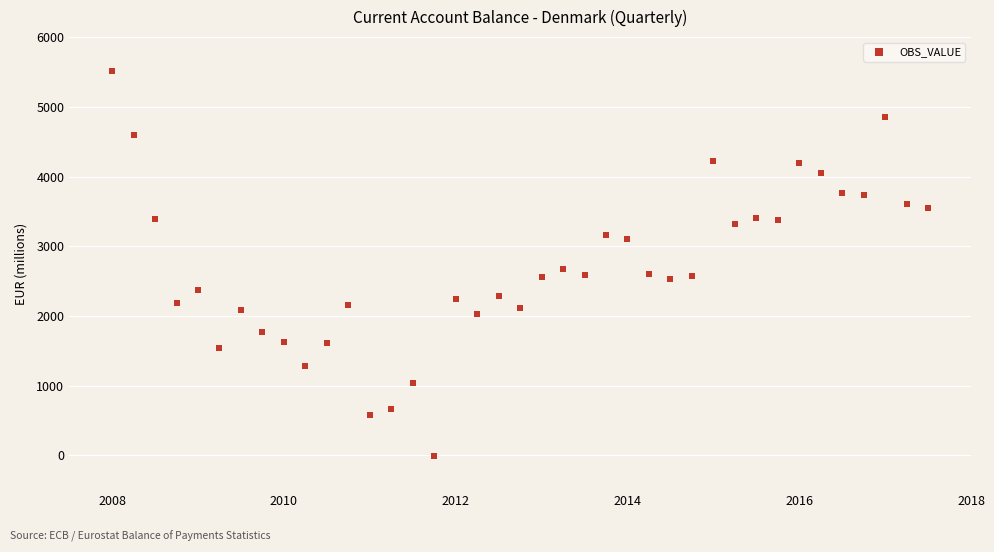

What is the range of Y values (max minus min)?

5514.9